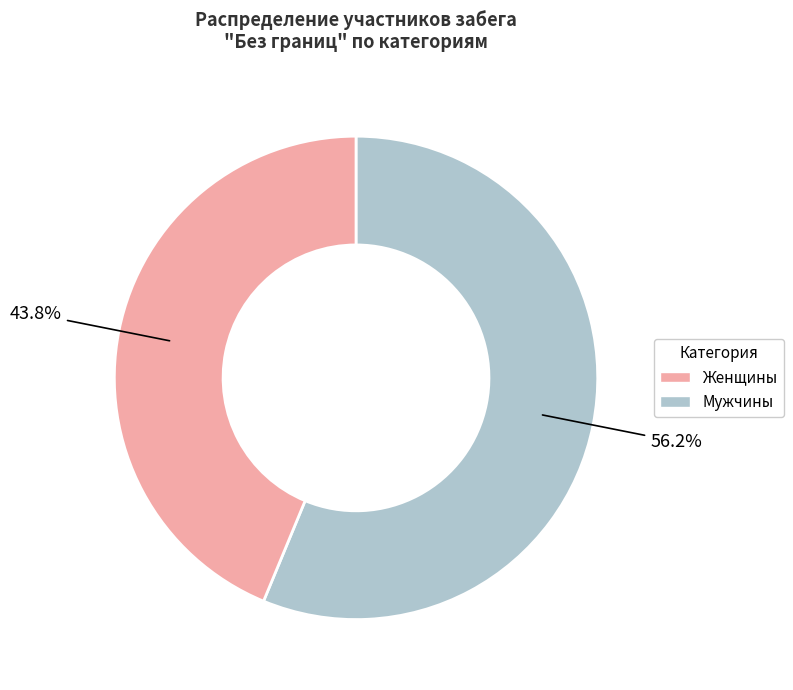

Is there a majority slice in this chart?

Yes